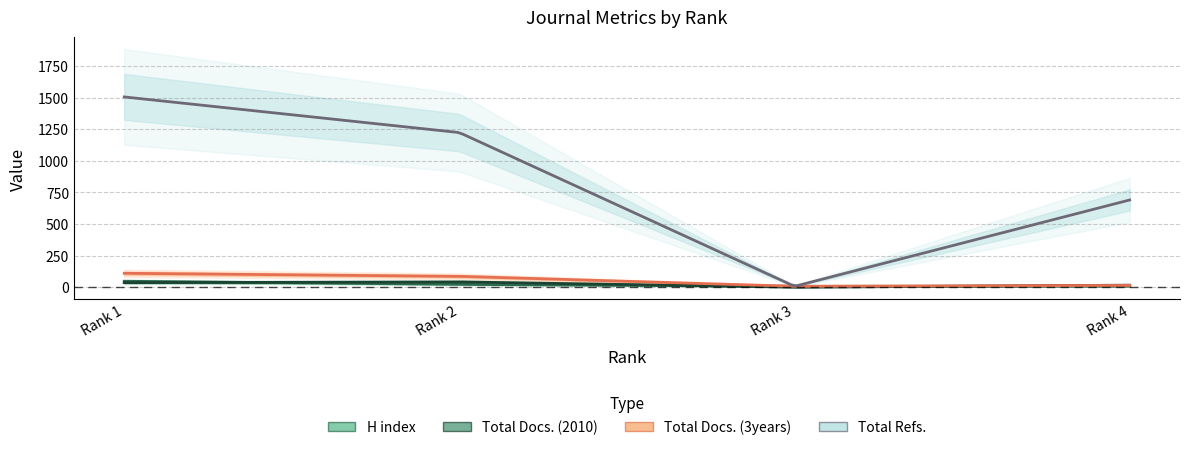

What is the average value of the Total Docs. (2010) series?

24